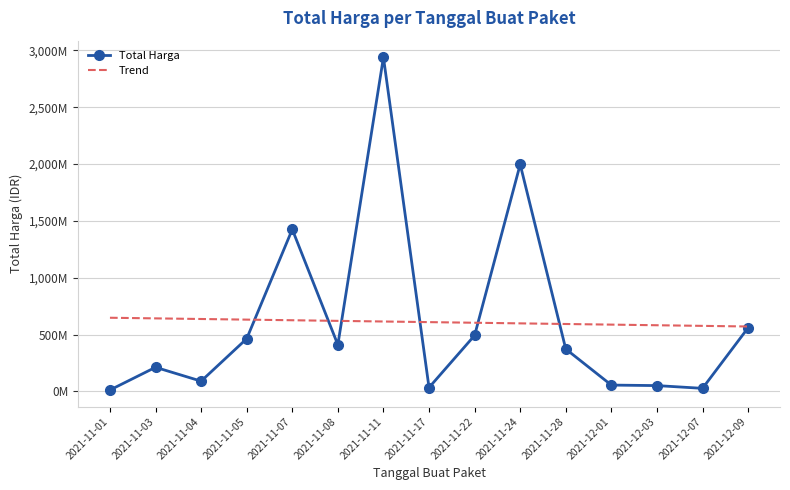

At which label is Trend closest to 609935659?

2021-11-17